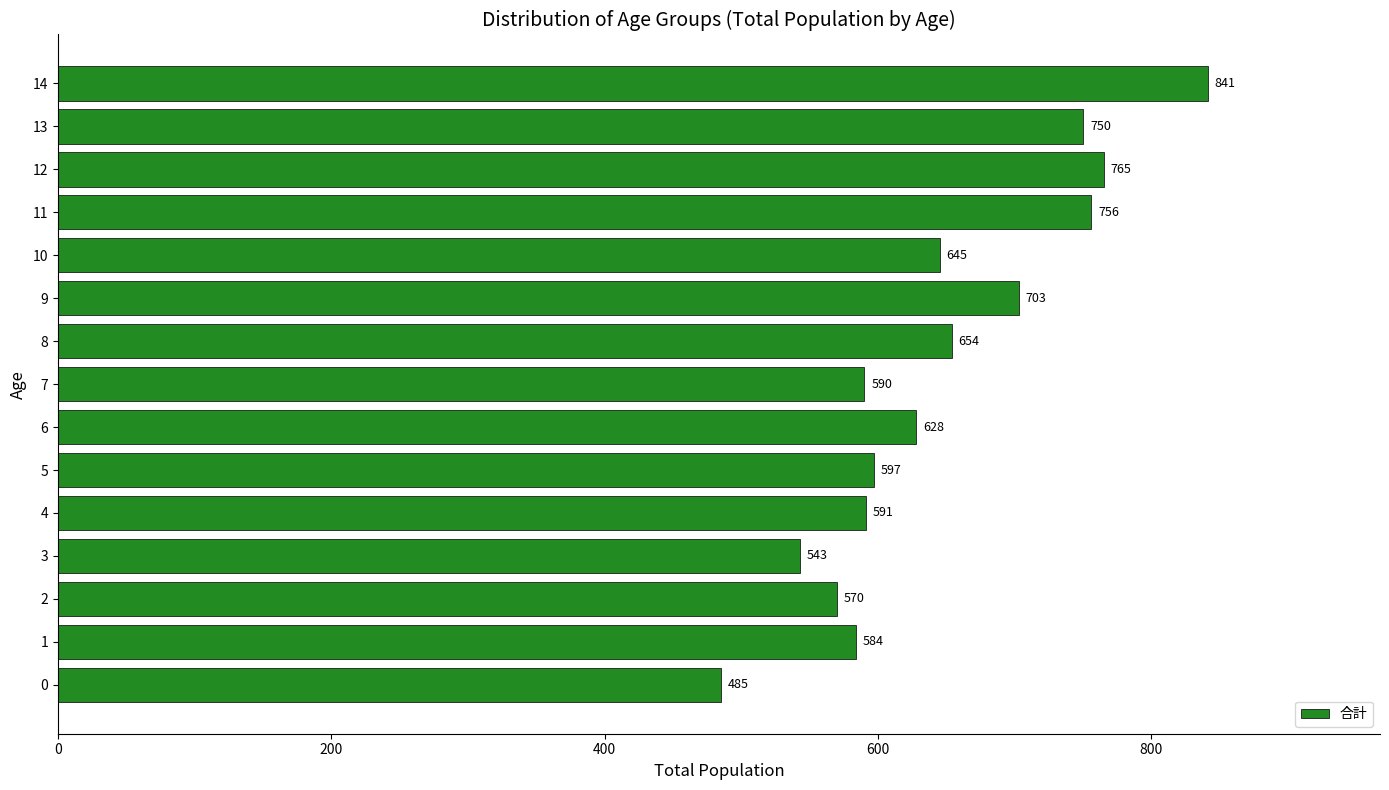

Does the chart contain any negative values?

No